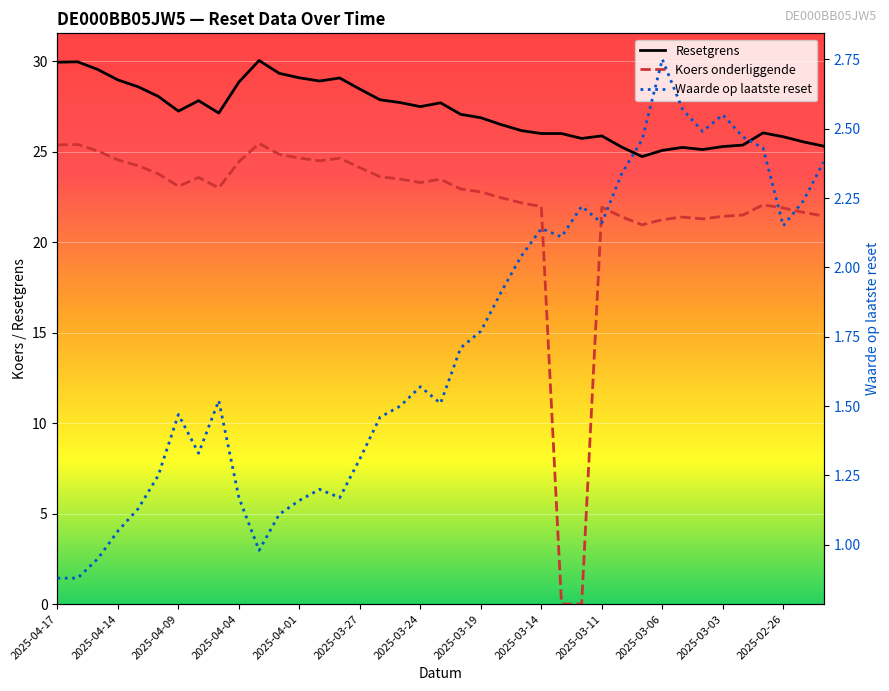

What are all the series names shown in the legend?

Resetgrens, Koers onderliggende, Waarde op laatste reset